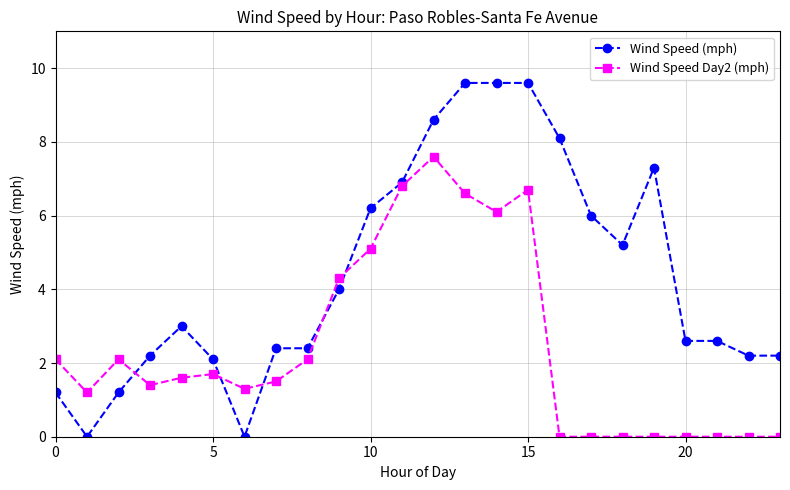

Reading right to left, extract all data points from this chart.

Wind Speed (mph): 2.2	2.2	2.6	2.6	7.3	5.2	6.0	8.1	9.6	9.6	9.6	8.6	6.9	6.2	4.0	2.4	2.4	0.0	2.1	3.0	2.2	1.2	0.0	1.2
Wind Speed Day2 (mph): 0.0	0.0	0.0	0.0	0.0	0.0	0.0	0.0	6.7	6.1	6.6	7.6	6.8	5.1	4.3	2.1	1.5	1.3	1.7	1.6	1.4	2.1	1.2	2.1